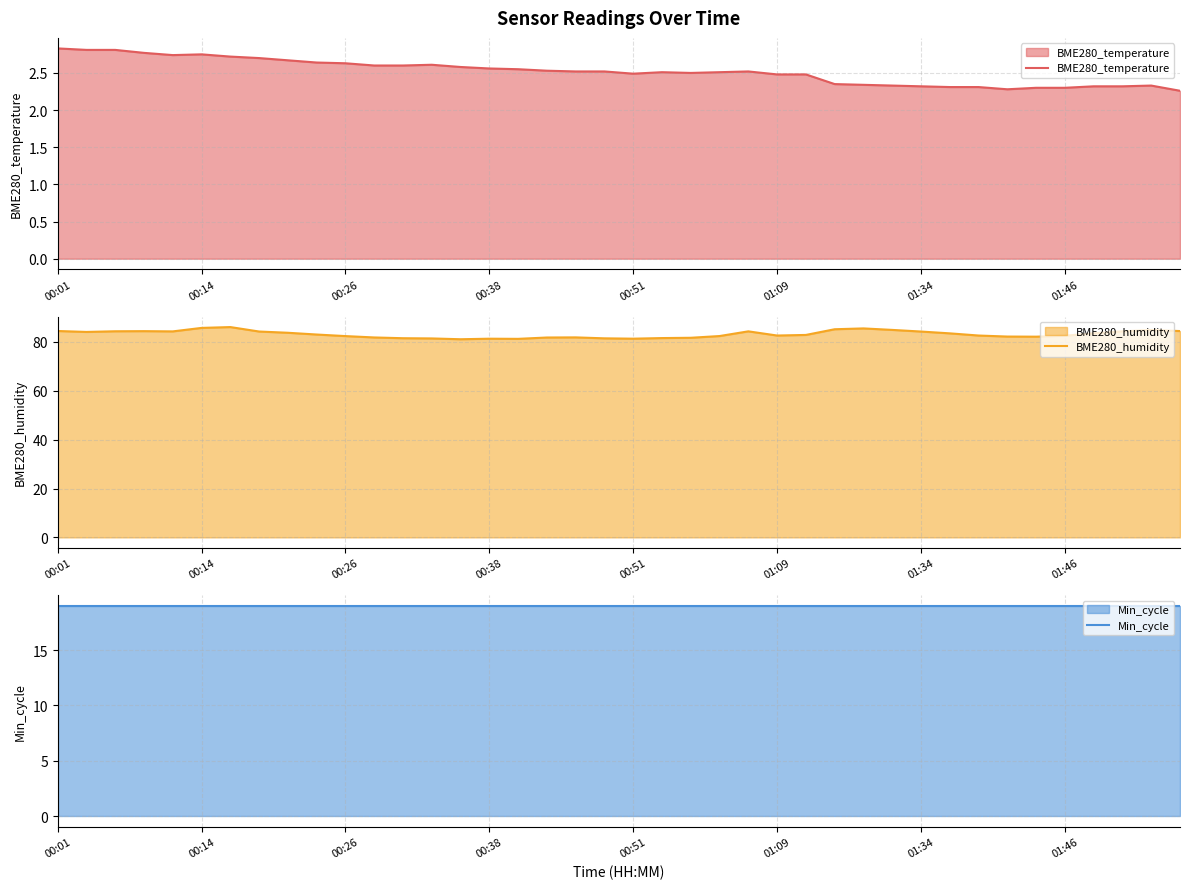

True or false: BME280_humidity and BME280_temperature cross at least once.

False